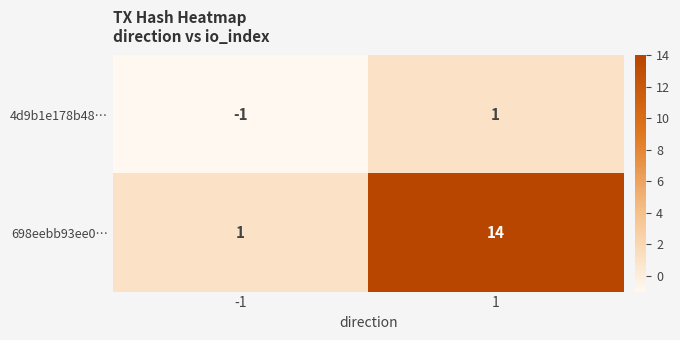

Between -1 and 1, which series saw the biggest shift?

698eebb93ee0…